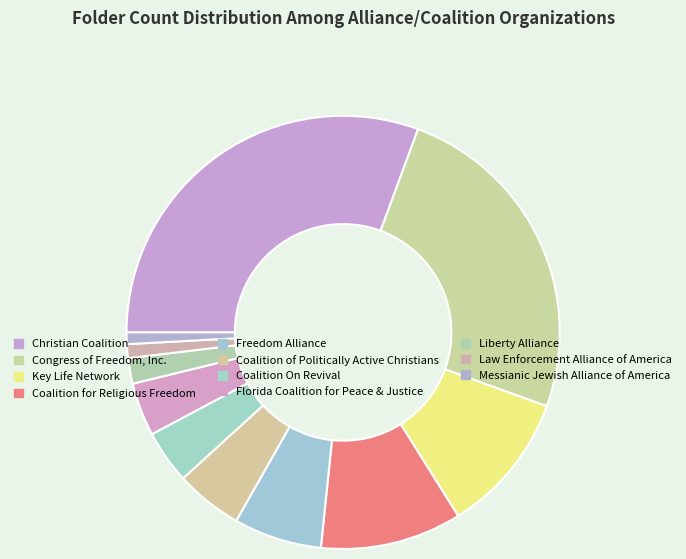

Is it true that Christian Coalition is 44% of the pie?

False